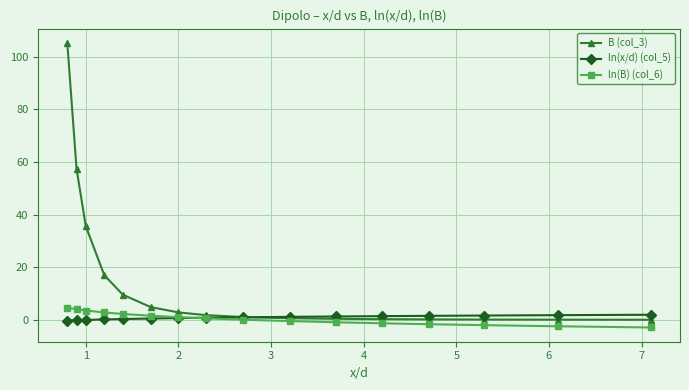

List the series in order of their peak value, lowest first.

ln(x/d) (col_5), ln(B) (col_6), B (col_3)